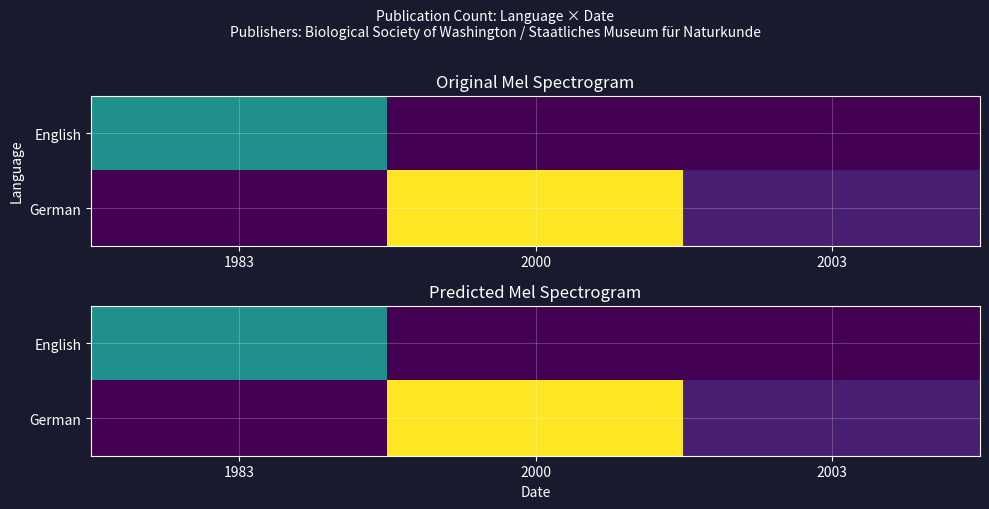

Is it true that English equals 2 at 2003?

False